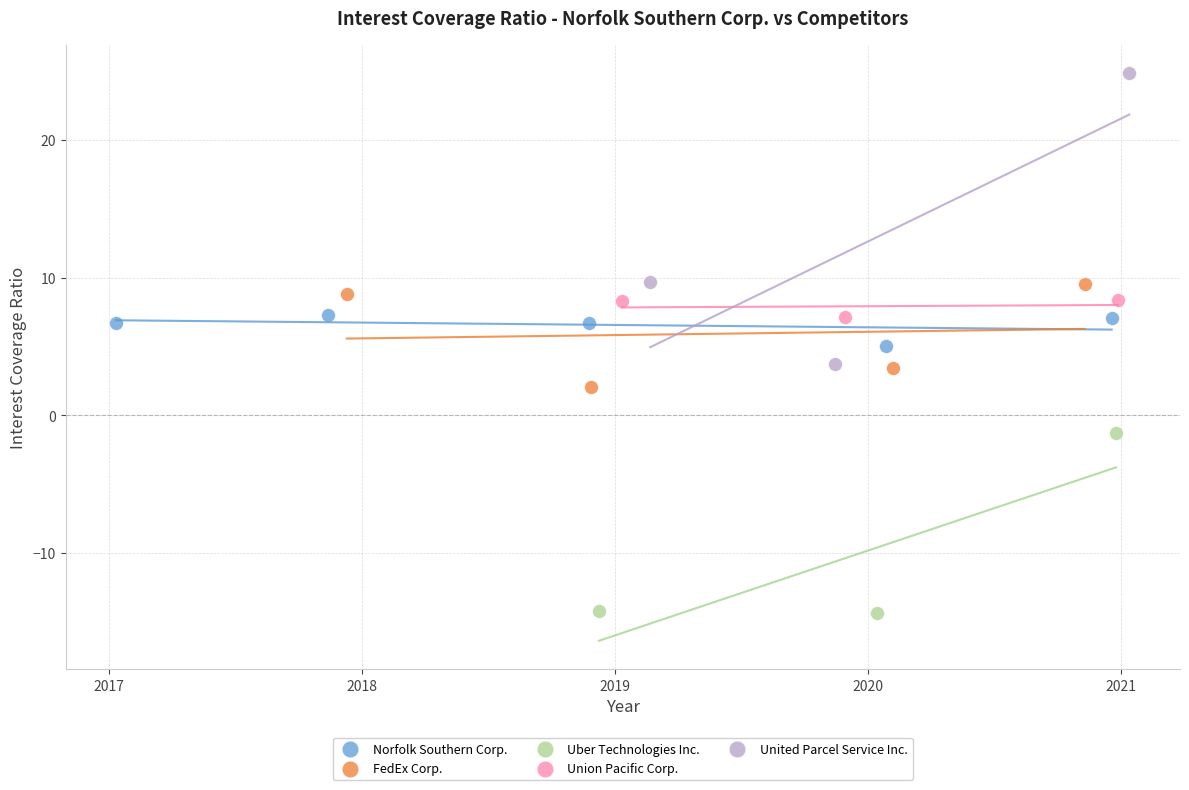

Which series has the largest Y range (max minus min)?

United Parcel Service Inc.